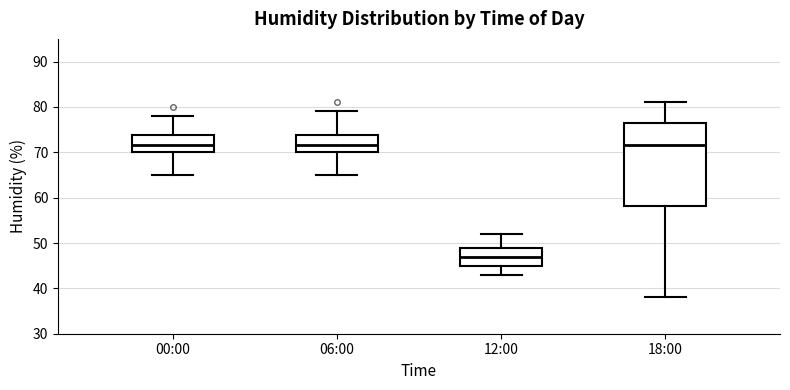

Reading left to right, read every box against the y-axis: the position of its median line, the range the box covers, and the ends of its whiskers. The values are not printed on the chart, so give them approximately, as read against the axis.

00:00: median 72, box 70 to 74, whiskers 65 to 78
06:00: median 72, box 70 to 74, whiskers 65 to 79
12:00: median 47, box 45 to 49, whiskers 43 to 52
18:00: median 72, box 58 to 77, whiskers 38 to 81